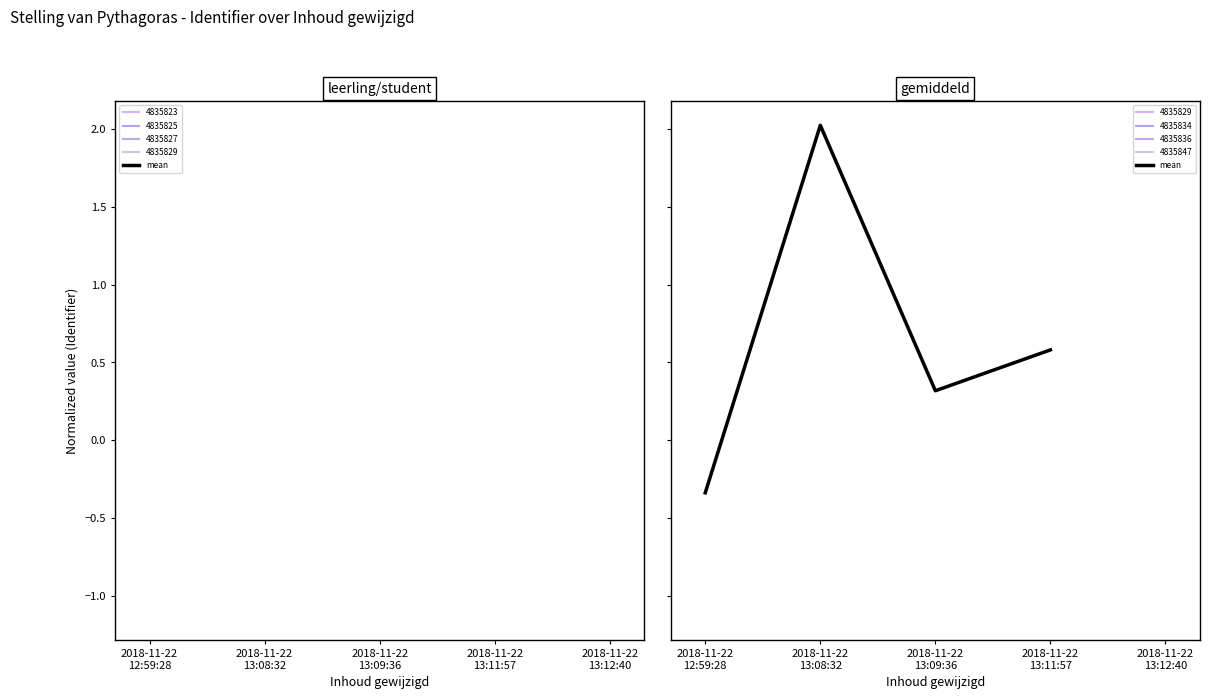

True or false: the data has more than 2 interior local peaks.

False